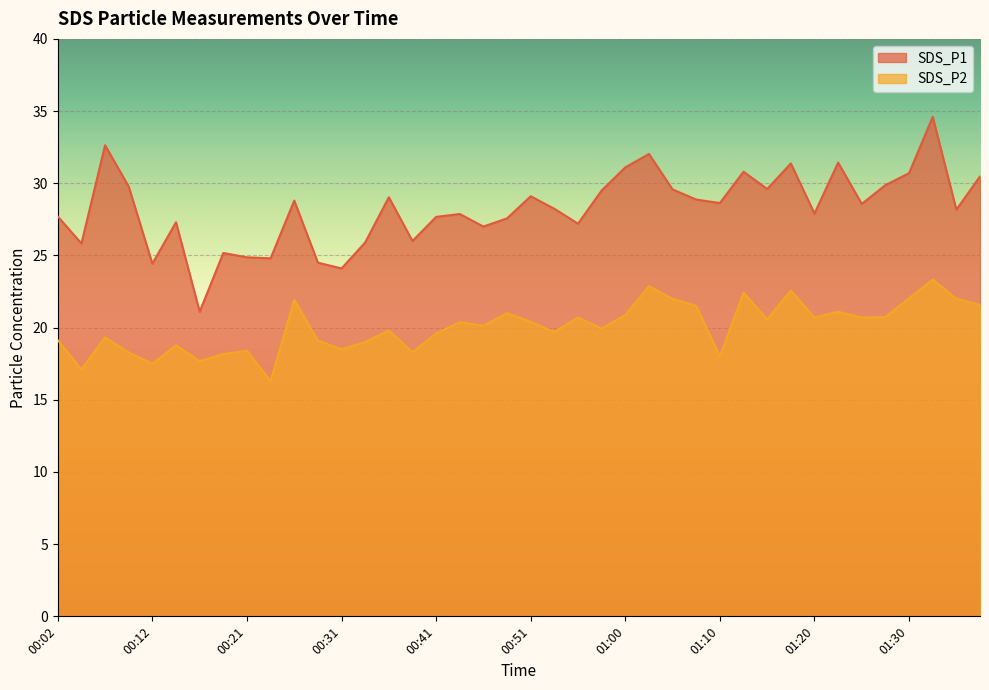

True or false: SDS_P1 and SDS_P2 cross at least once.

False